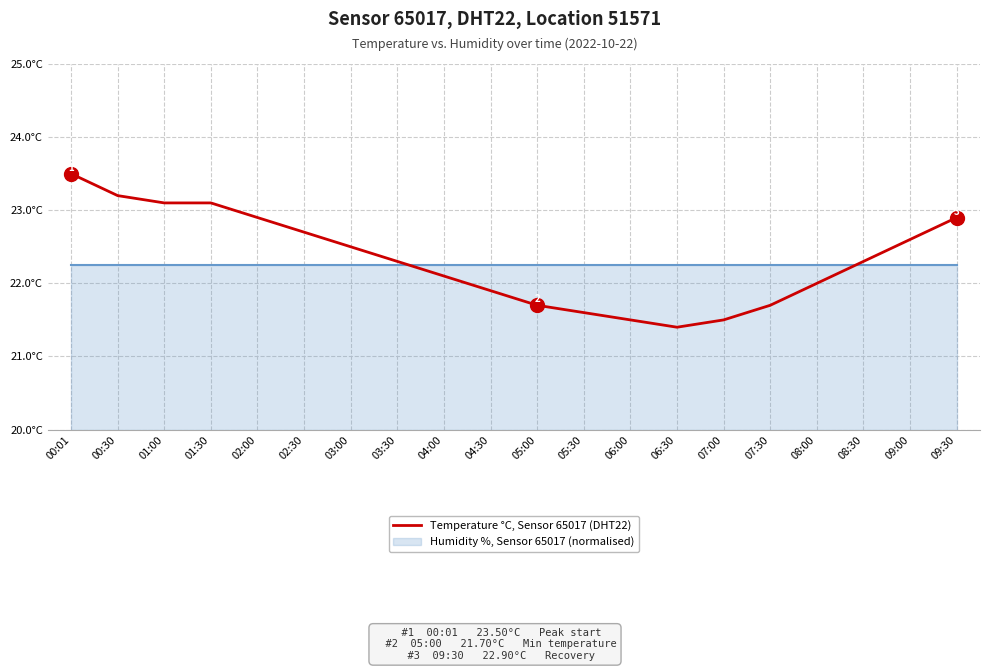

Is this an area chart (filled region under the line)?

No